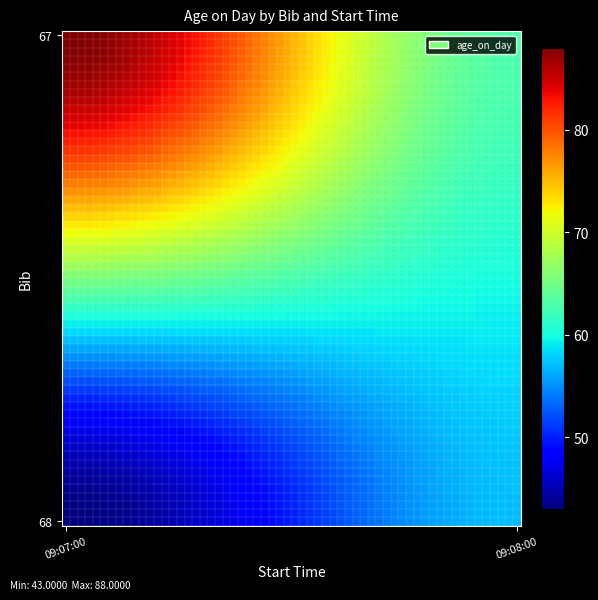

At which category is the sum across all series the highest?

09:07:00